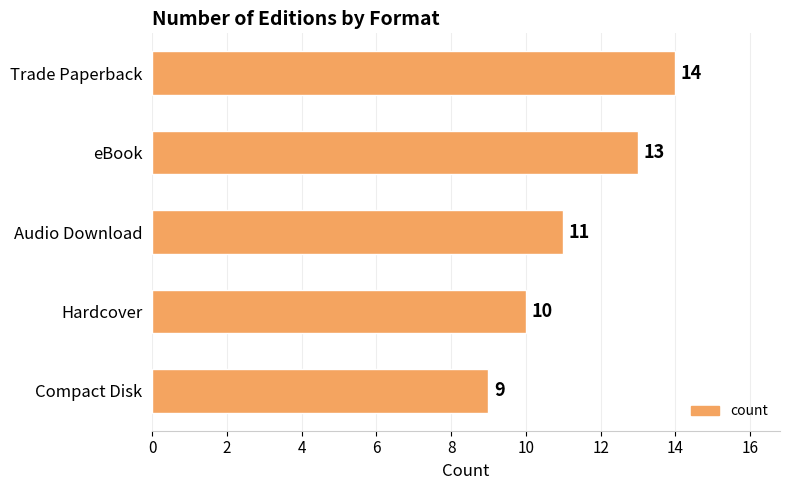

True or false: the data shows 13 at eBook.

True